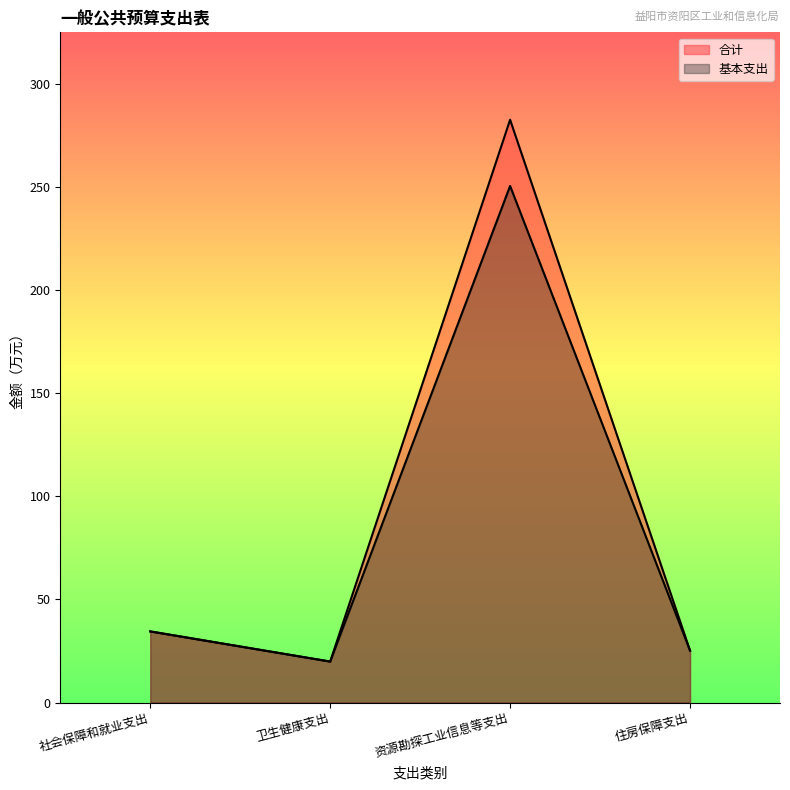

Count the number of categories in the chart.

4